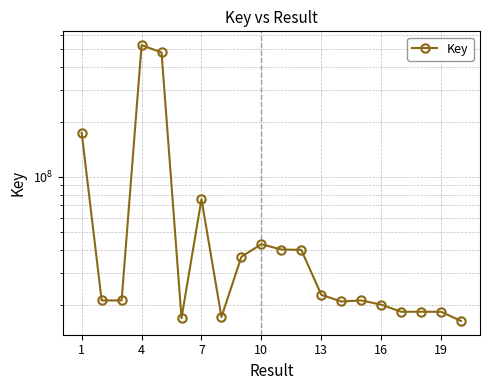

Reading right to left, what are all the values shown in this chart?

16309404	18305609	18305623	18305644	20030179	21110284	20834404	22674807	39934862	40102108	42881600	36634810	17130333	75613546	16894698	480374622	526635991	21110037	21110073	174680671